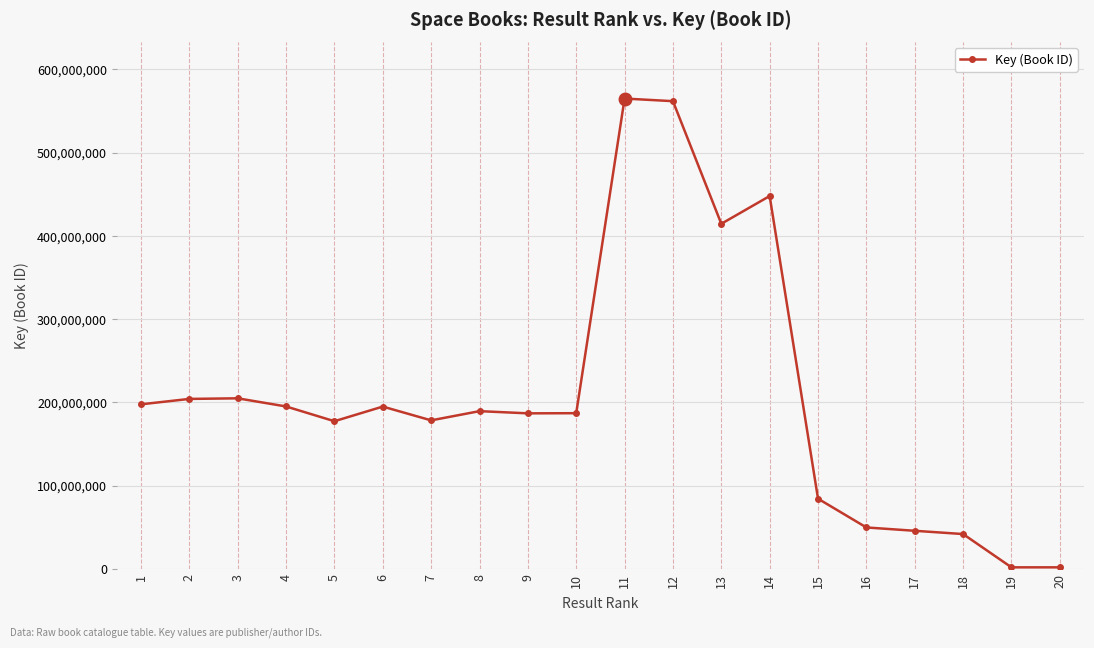

Where is the data nearest to the value 283327351?

3